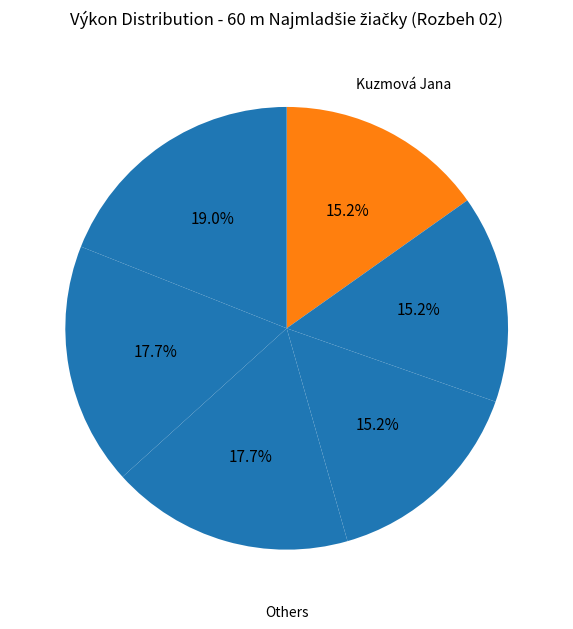

How many slices are in this pie chart?

6